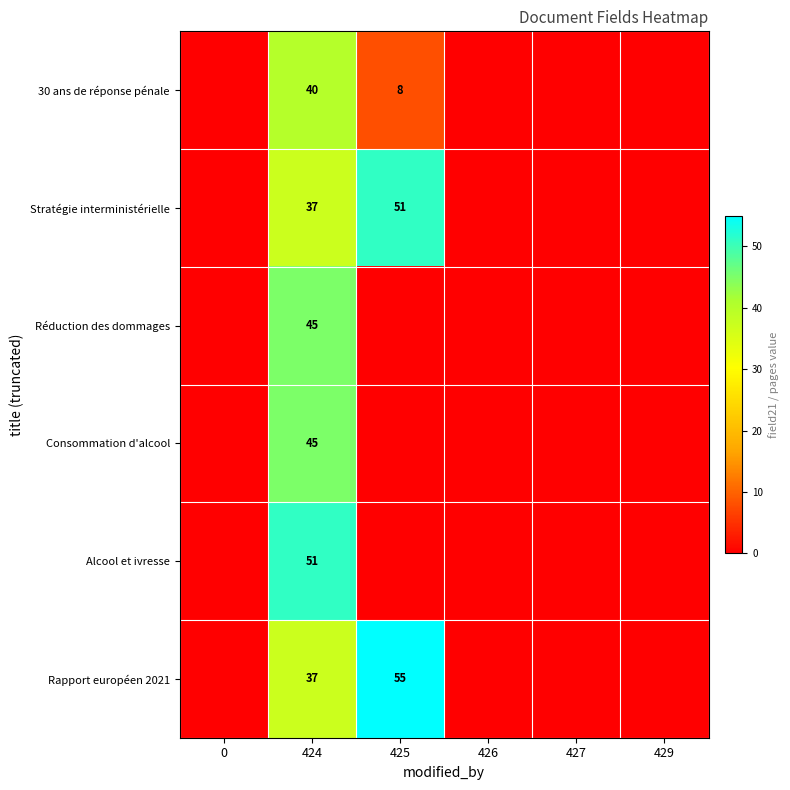

The Stratégie interministérielle series shows 37 at 424. True or false?

True